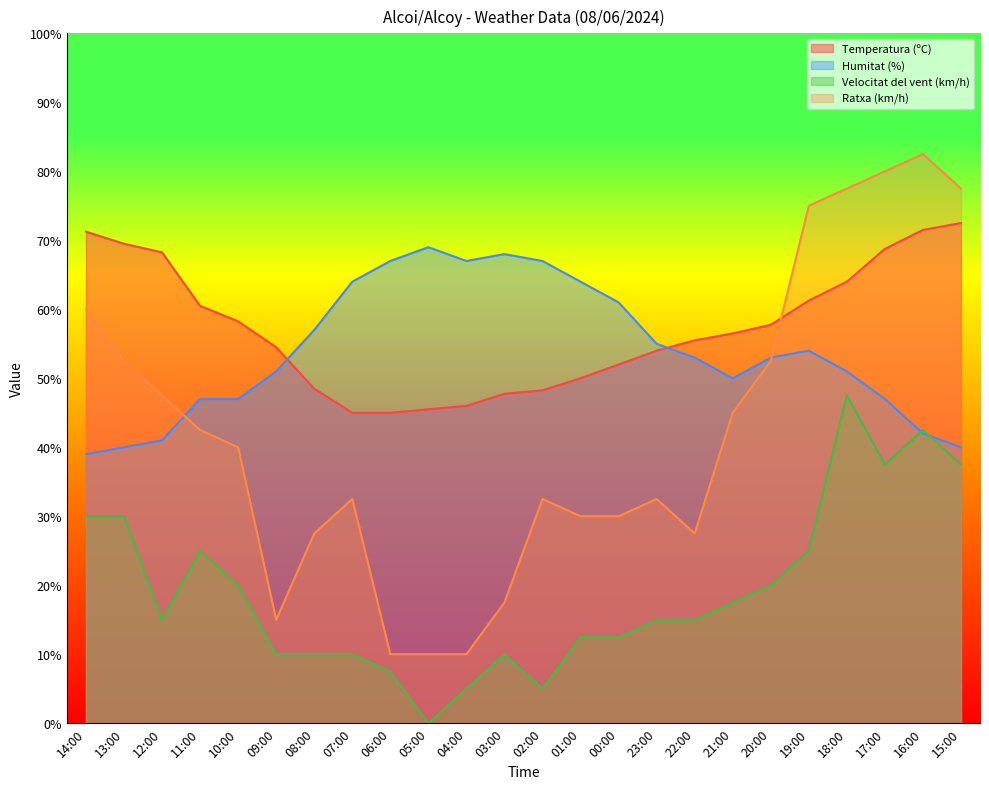

What is the label of the 18th point from the right?

08:00